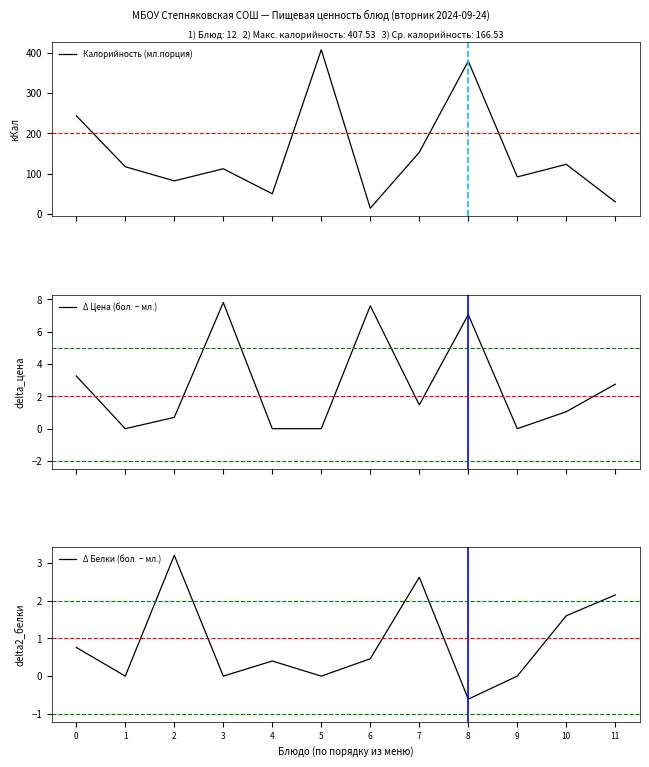

True or false: Δ Белки (бол. − мл.) has a value of 1.5 at 3.

False